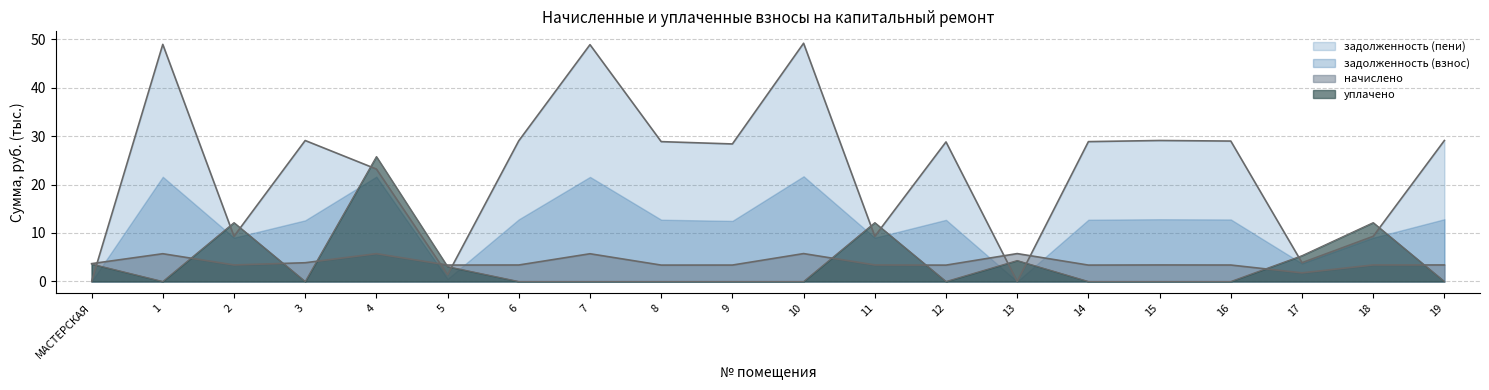

How many lines are shown in the chart?

4